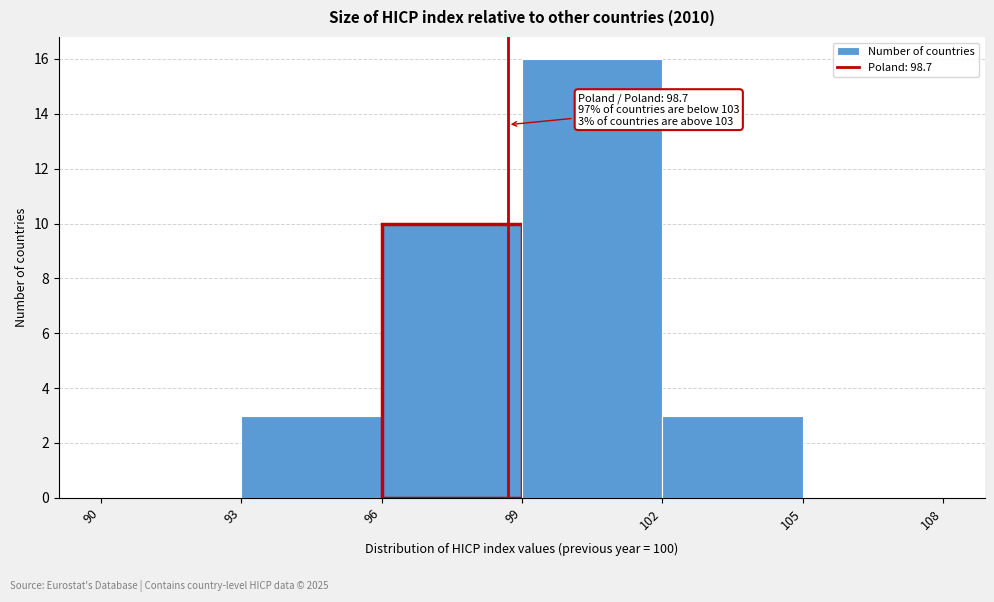

Which range on the x-axis has the tallest bar?

99 to 102